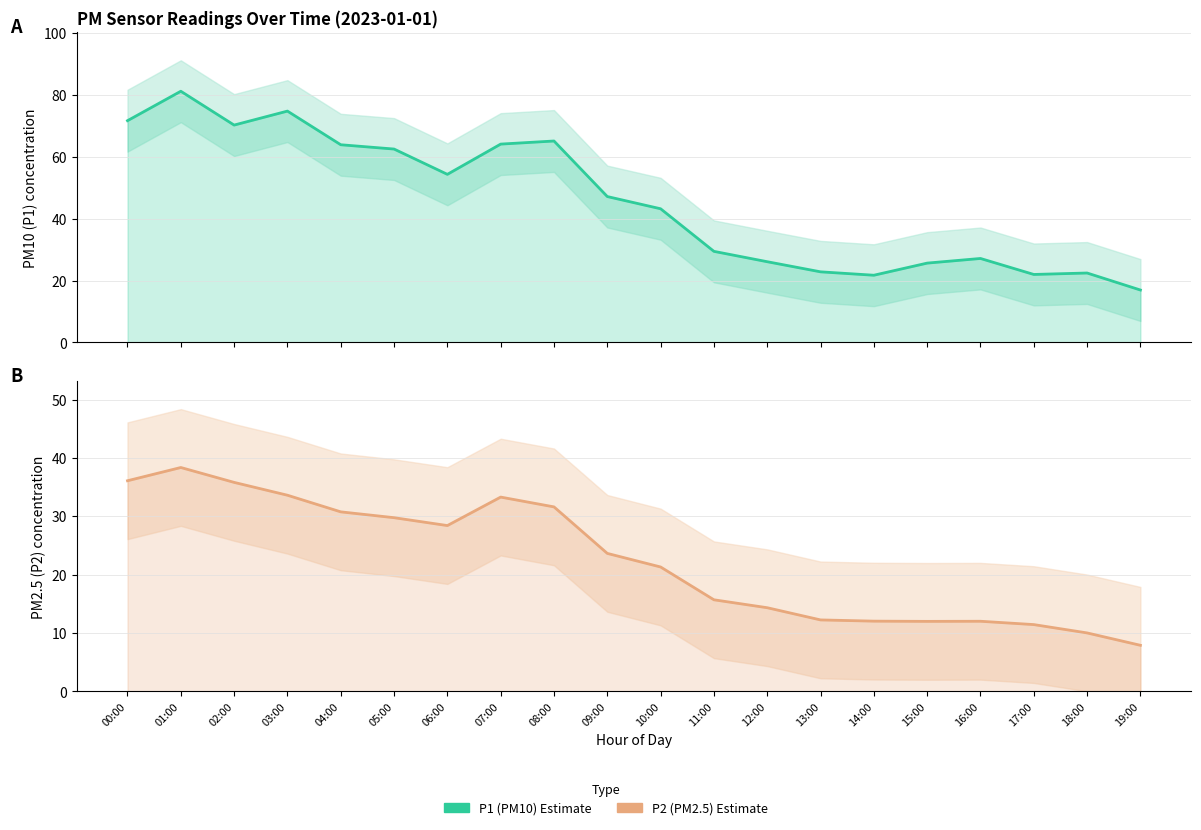

What value does the P1 series have at 11:00?

29.4